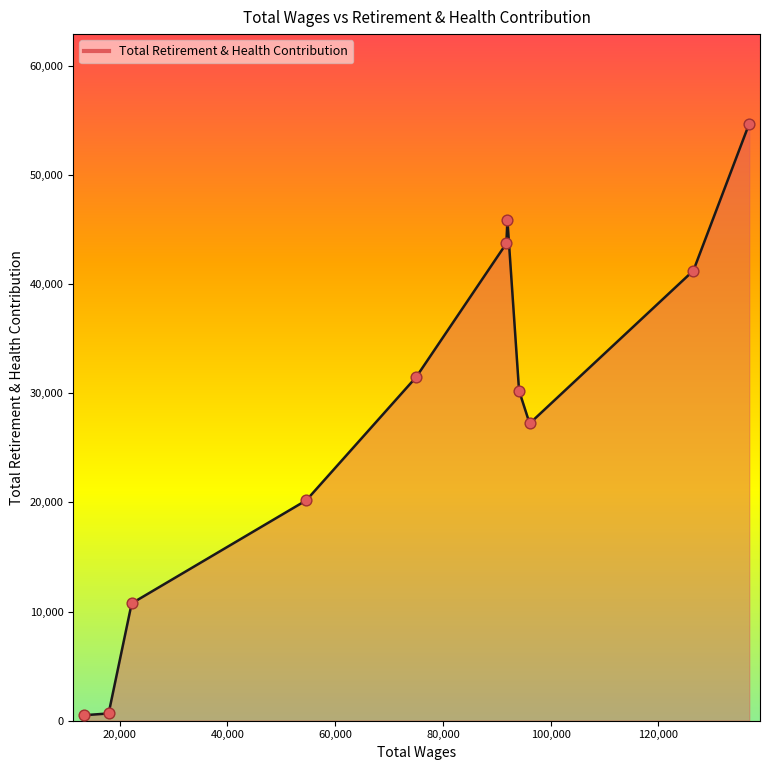

What is the greatest value displayed?

54680